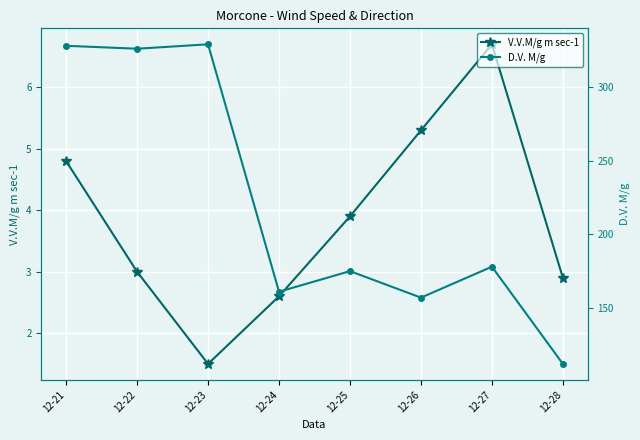

True or false: D.V. M/g has more than 0 points higher than both neighbors.

True